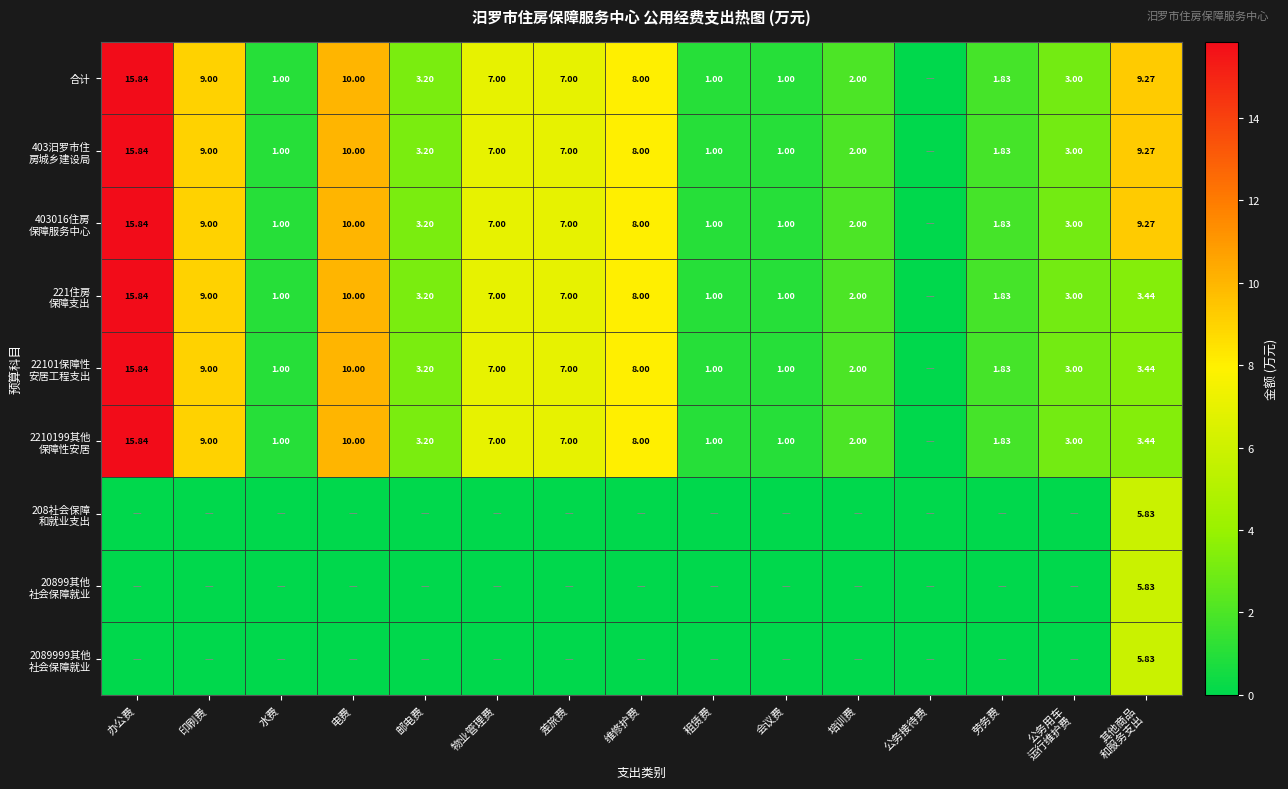

The value of 403汨罗市住 房城乡建设局 at 维修护费 is 8.0. True or false?

True